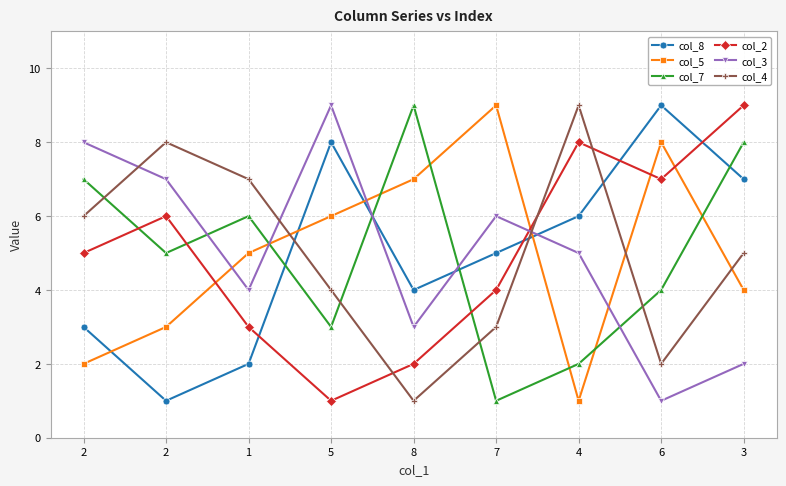

What is the spread (max minus min) of values at 2?

6